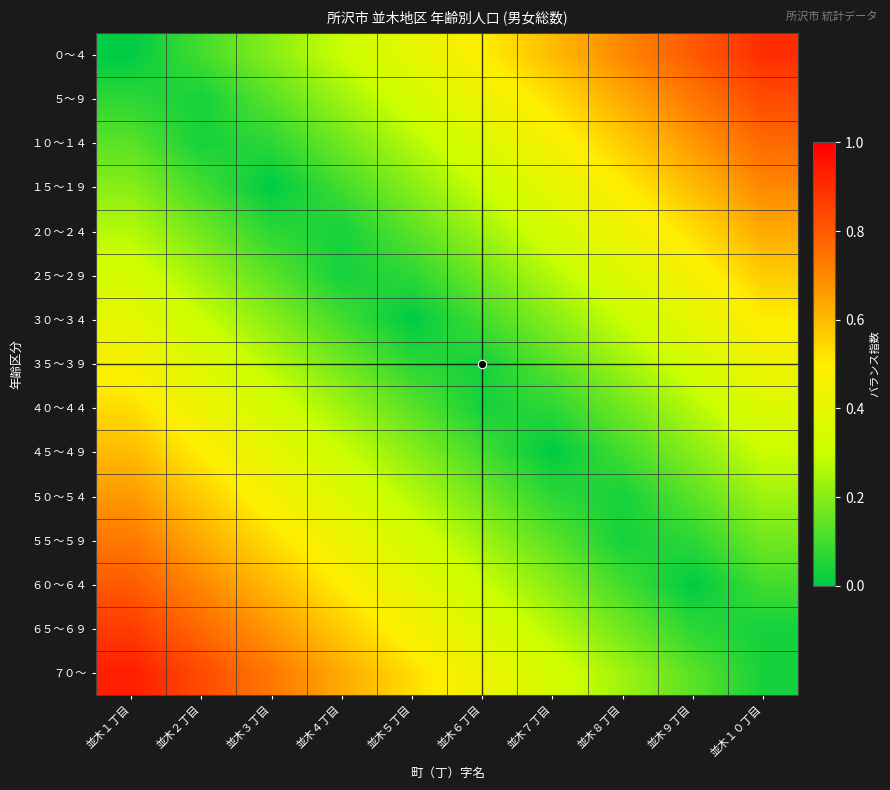

Which series has the widest spread of values?

０～４